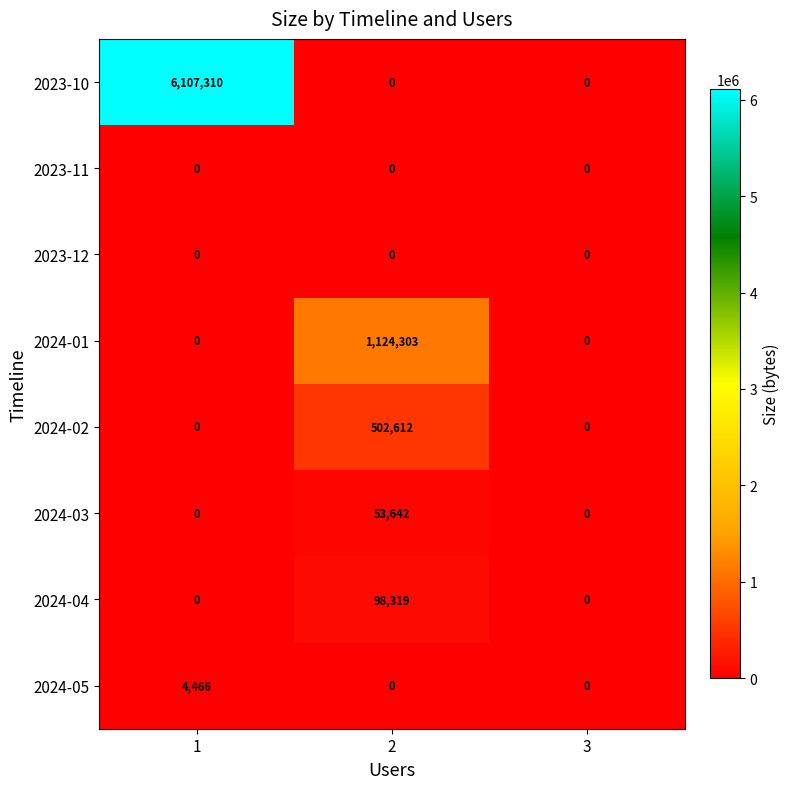

Is it true that 2024-02 equals -279596 at 1?

False